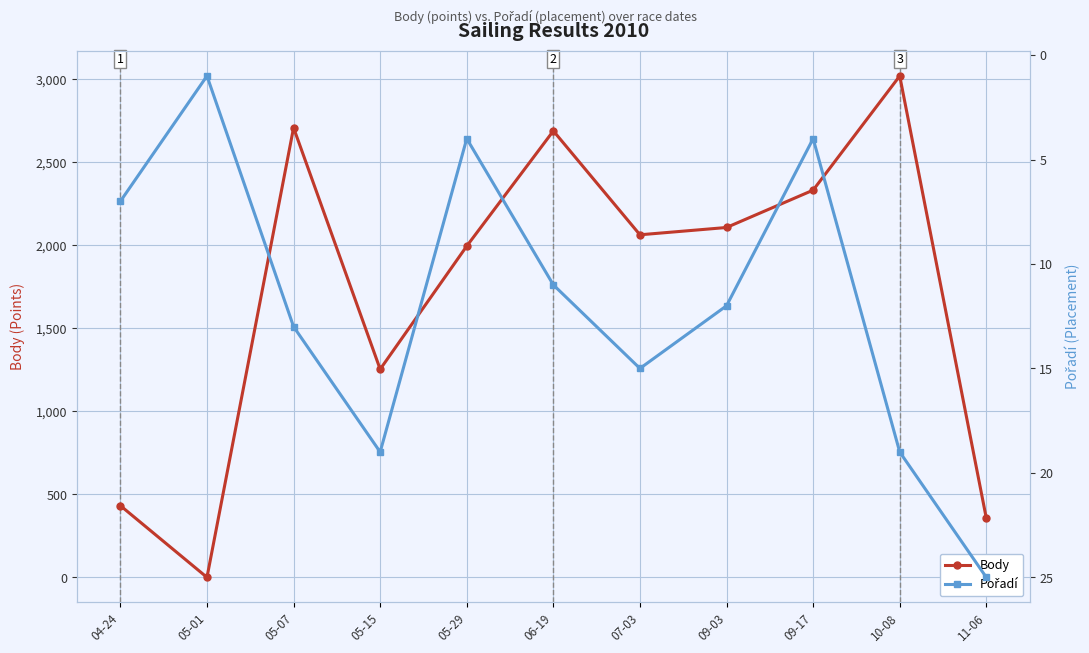

Rank the series by their average value, from highest to lowest.

Body, Pořadí